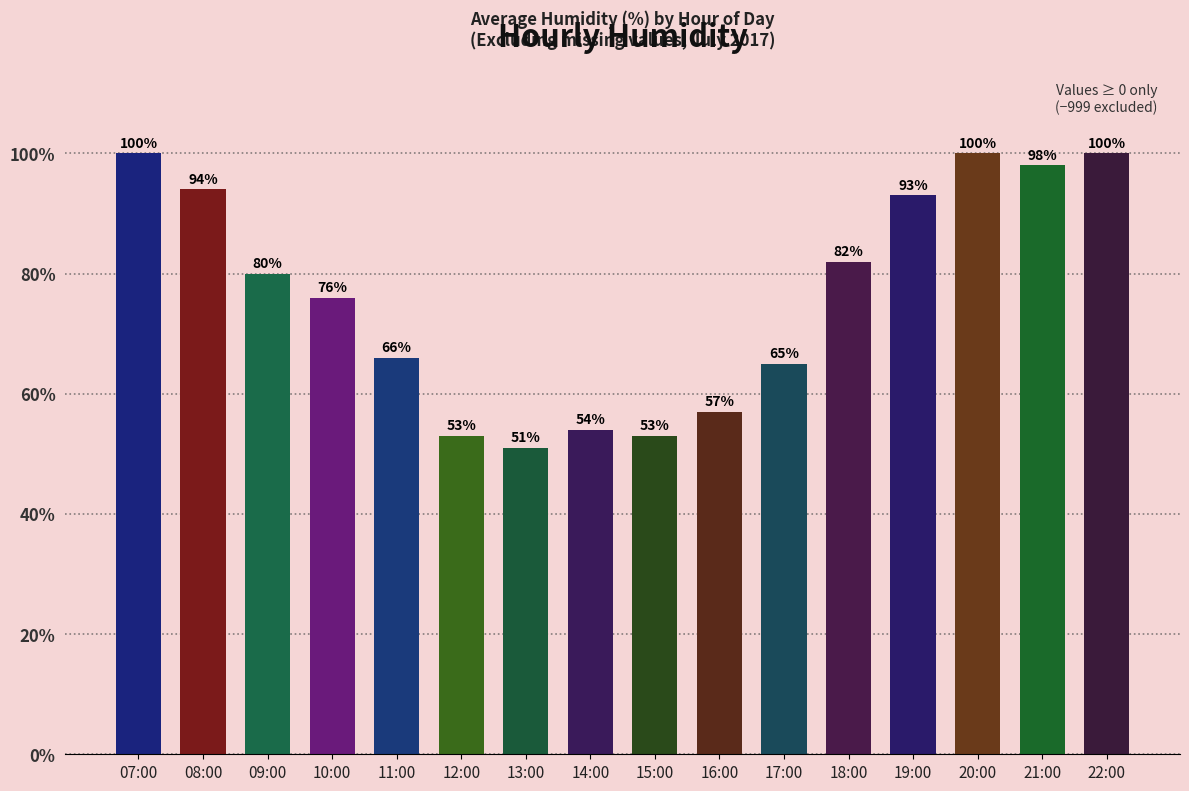

What is the label of the 4th bar from the right?

19:00